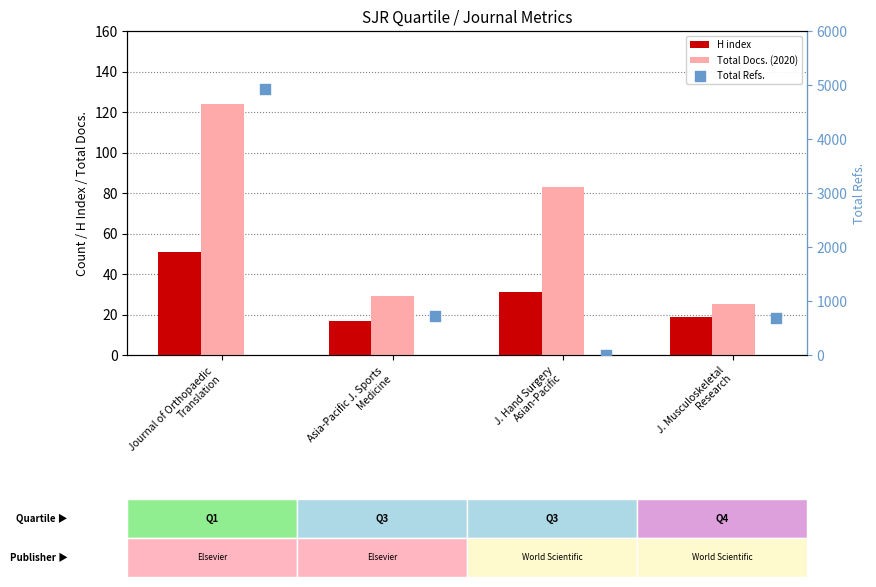

Which series reaches the minimum Y coordinate?

Total Refs.